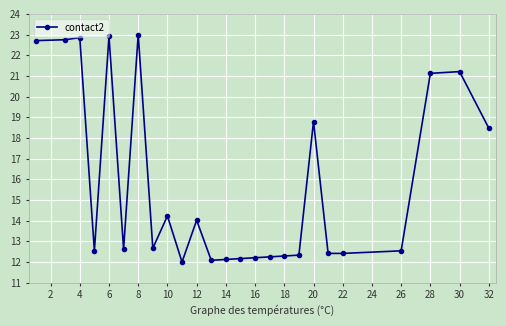

How many distinct data groups are displayed?

1